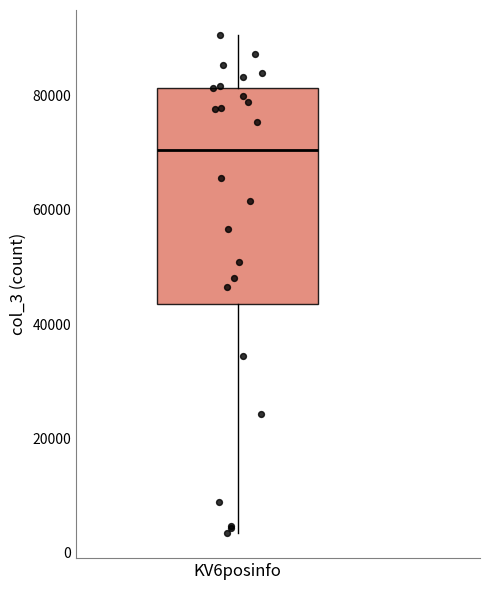

Transcribe this box plot: give where the median line is, the range the box spans, and where the two whiskers end, as read against the y-axis. The values are not printed on the chart, so give them approximately, as read against the axis.

median 70000, box 44000 to 82000, whiskers 4000 to 90000